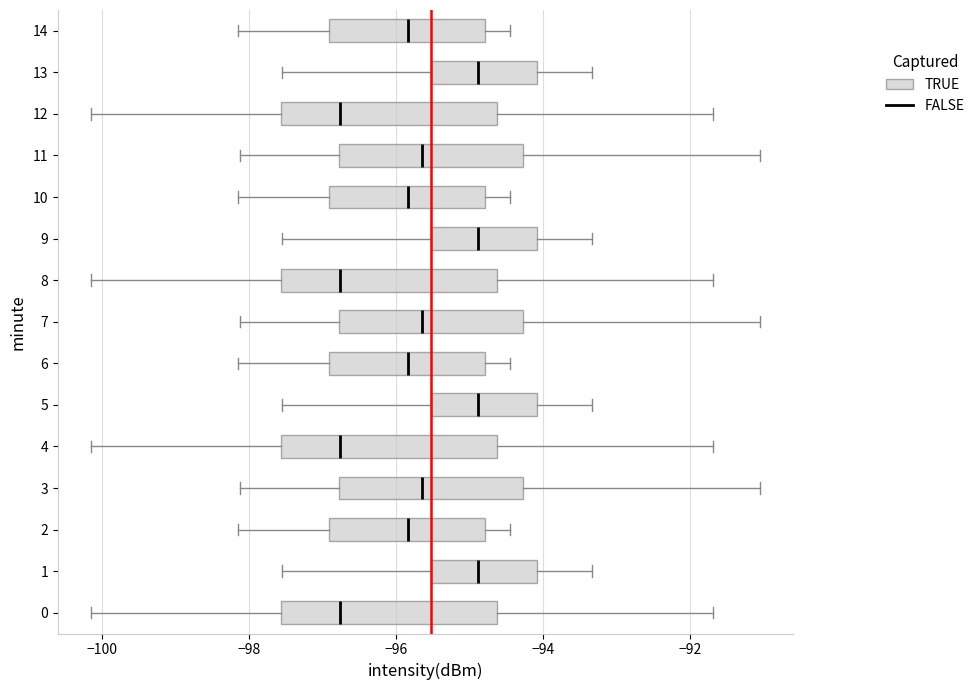

Reading bottom to top, transcribe this box plot: for each box, give where its median line is, the range the box spans, and where its two whiskers end, as read against the x-axis. The values are not printed on the chart, so give them approximately, as read against the axis.

0: median -96.8, box -97.6 to -94.6, whiskers -100.2 to -91.6
1: median -94.8, box -95.6 to -94.0, whiskers -97.6 to -93.4
2: median -95.8, box -97.0 to -94.8, whiskers -98.2 to -94.4
3: median -95.6, box -96.8 to -94.2, whiskers -98.2 to -91.0
4: median -96.8, box -97.6 to -94.6, whiskers -100.2 to -91.6
5: median -94.8, box -95.6 to -94.0, whiskers -97.6 to -93.4
6: median -95.8, box -97.0 to -94.8, whiskers -98.2 to -94.4
7: median -95.6, box -96.8 to -94.2, whiskers -98.2 to -91.0
8: median -96.8, box -97.6 to -94.6, whiskers -100.2 to -91.6
9: median -94.8, box -95.6 to -94.0, whiskers -97.6 to -93.4
10: median -95.8, box -97.0 to -94.8, whiskers -98.2 to -94.4
11: median -95.6, box -96.8 to -94.2, whiskers -98.2 to -91.0
12: median -96.8, box -97.6 to -94.6, whiskers -100.2 to -91.6
13: median -94.8, box -95.6 to -94.0, whiskers -97.6 to -93.4
14: median -95.8, box -97.0 to -94.8, whiskers -98.2 to -94.4